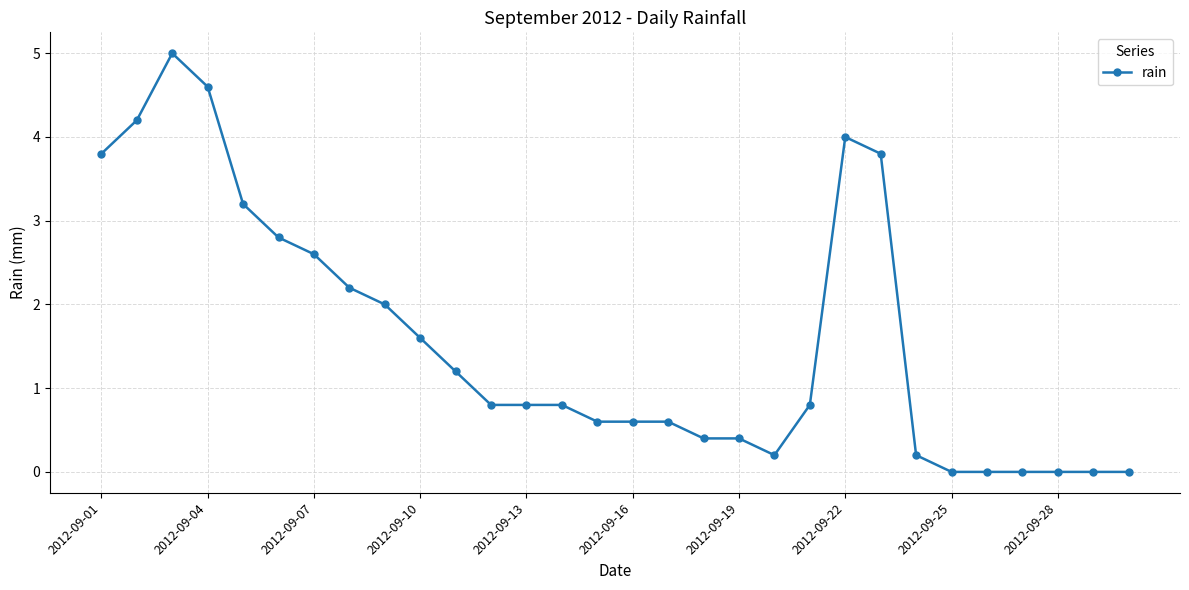

How many lines are shown in the chart?

1